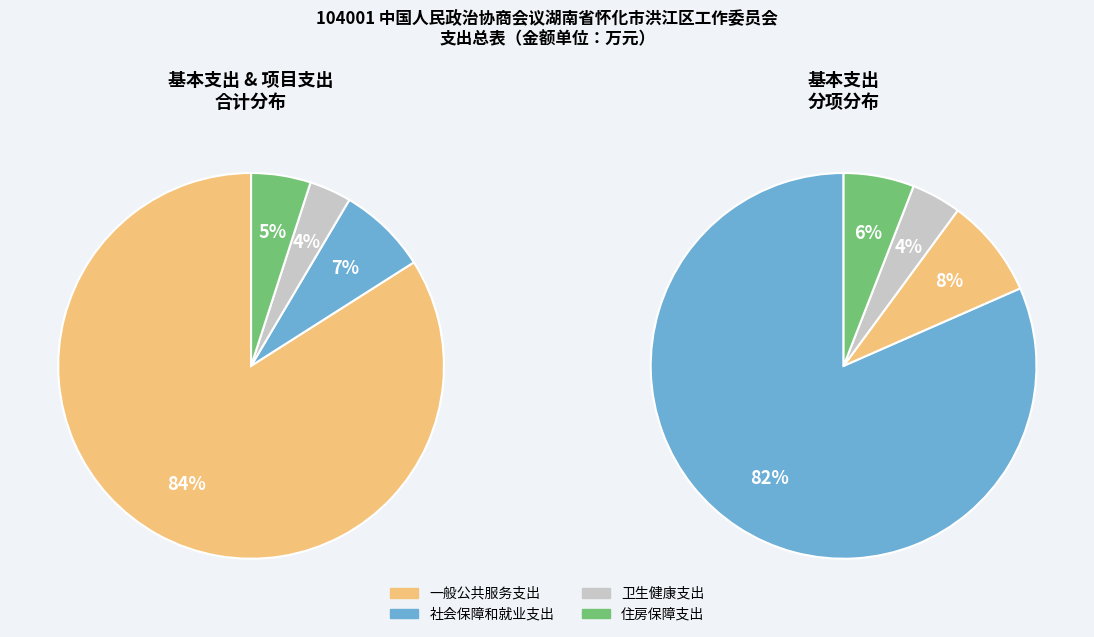

Rank the categories by value from lowest to highest.

卫生健康支出, 住房保障支出, 社会保障和就业支出, 一般公共服务支出